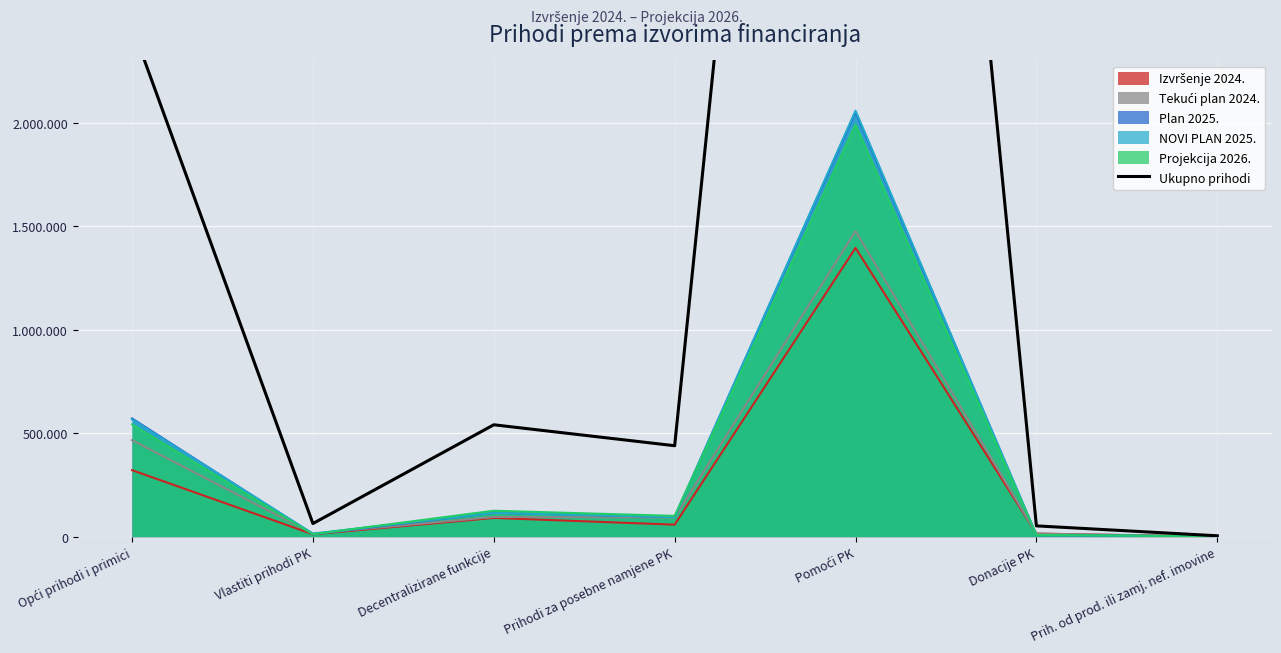

How many data points does each series have?

7